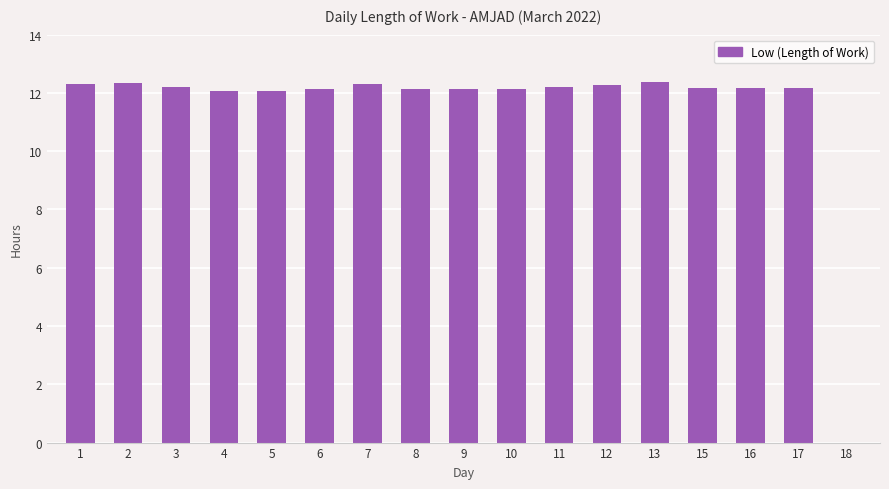

What is the maximum value shown in the chart?

12.4